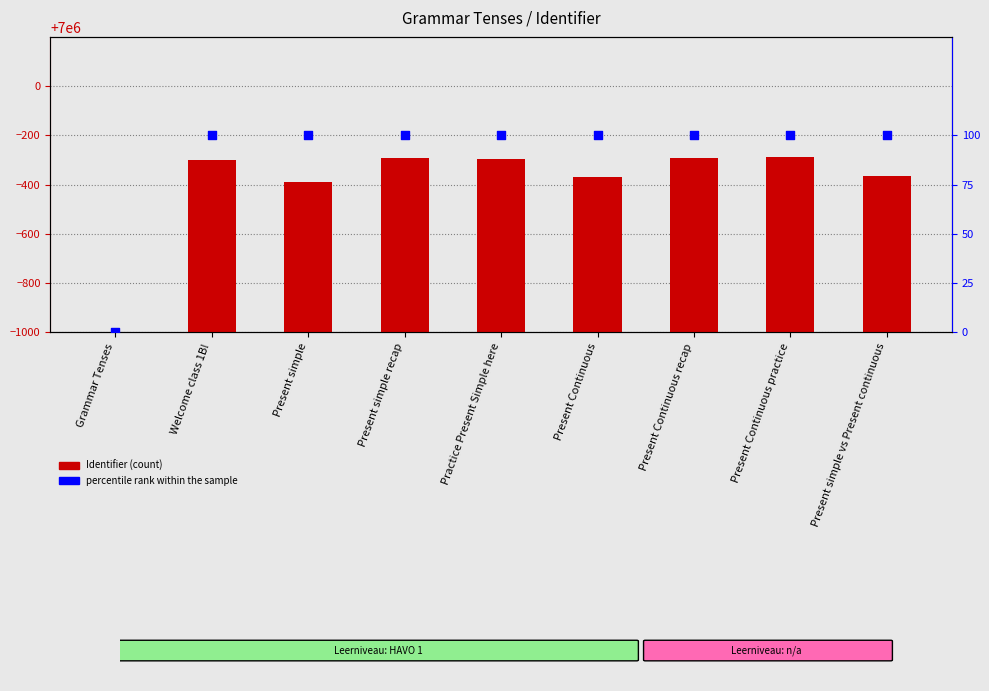

What is the total value across all series at Present simple vs Present continuous?

6999736